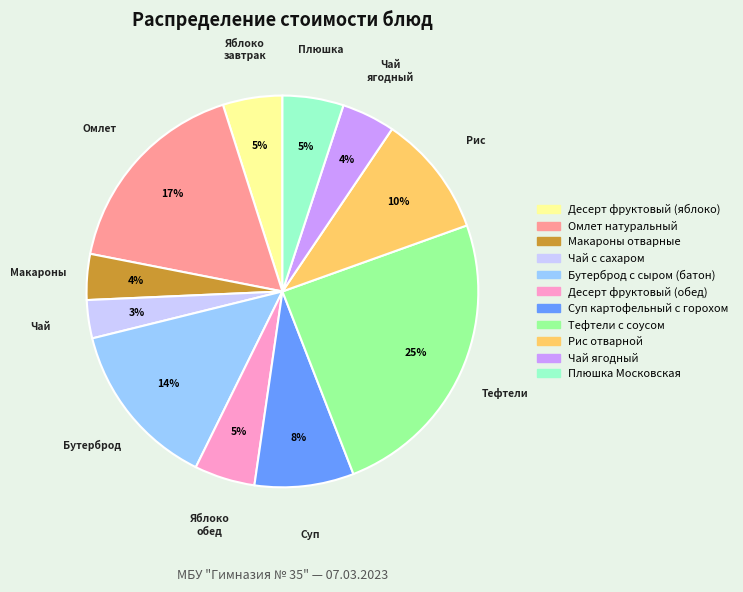

Count the number of slices in the pie.

11